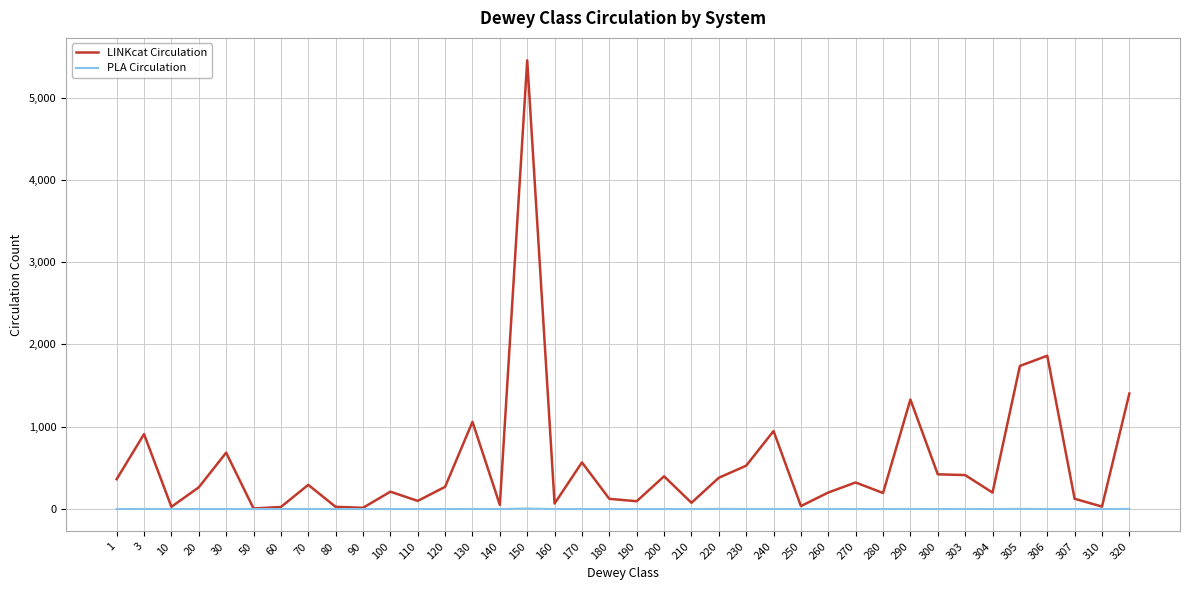

What is the total value across all series at 30?

685